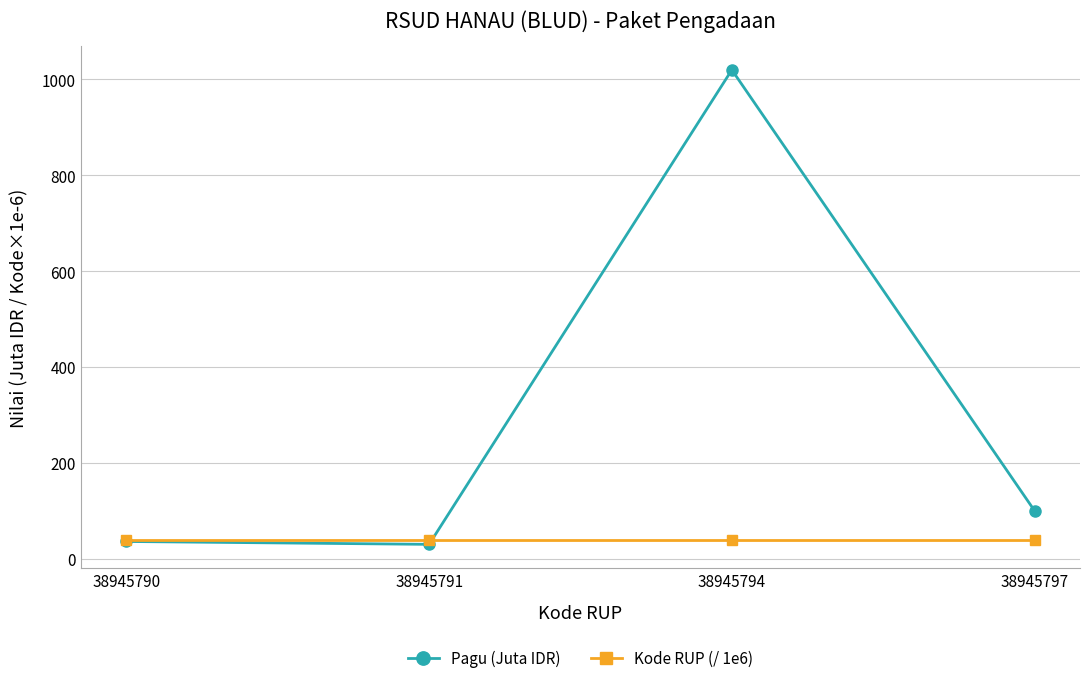

How many series are shown in this chart?

2